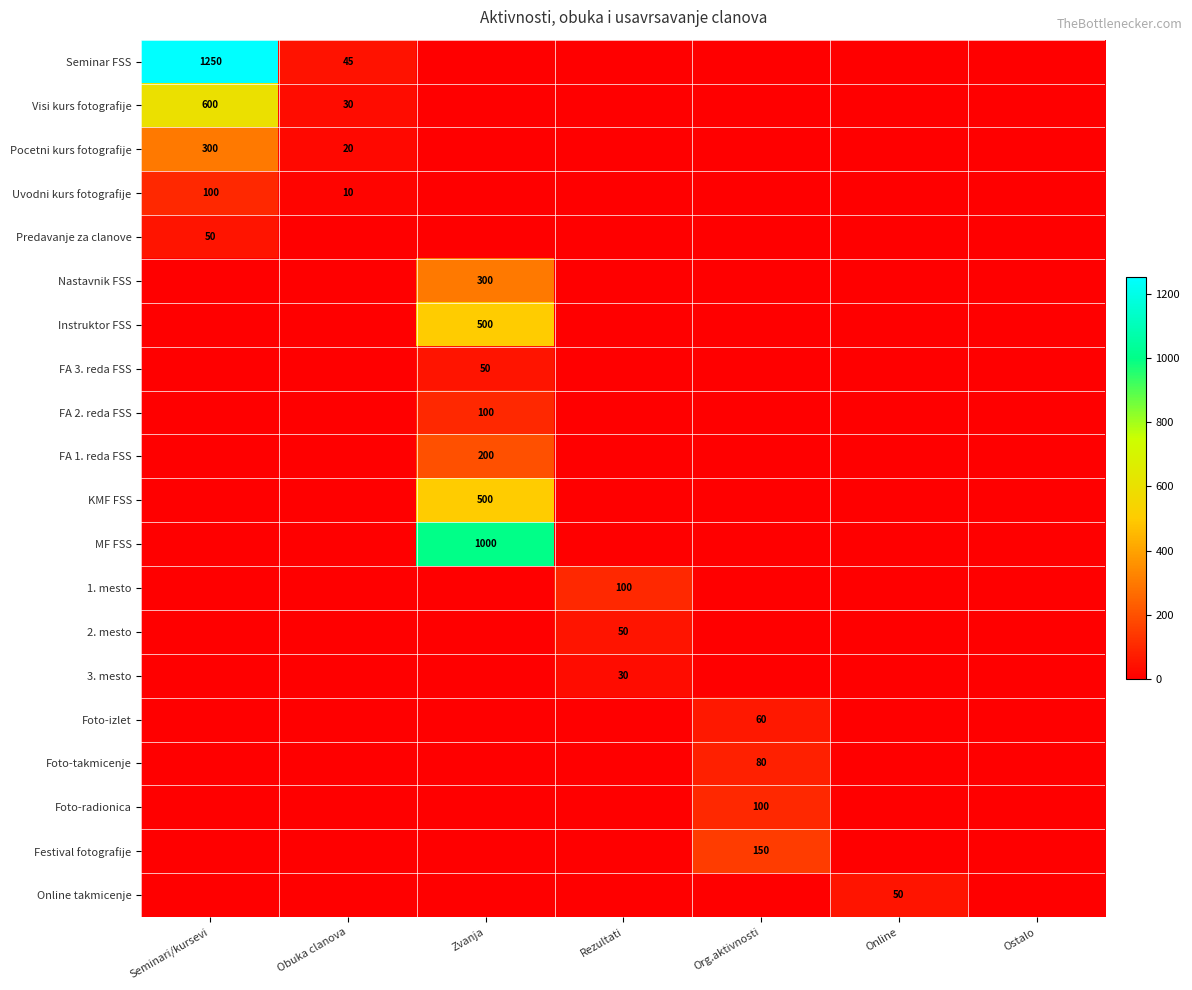

How many series are shown in this chart?

20